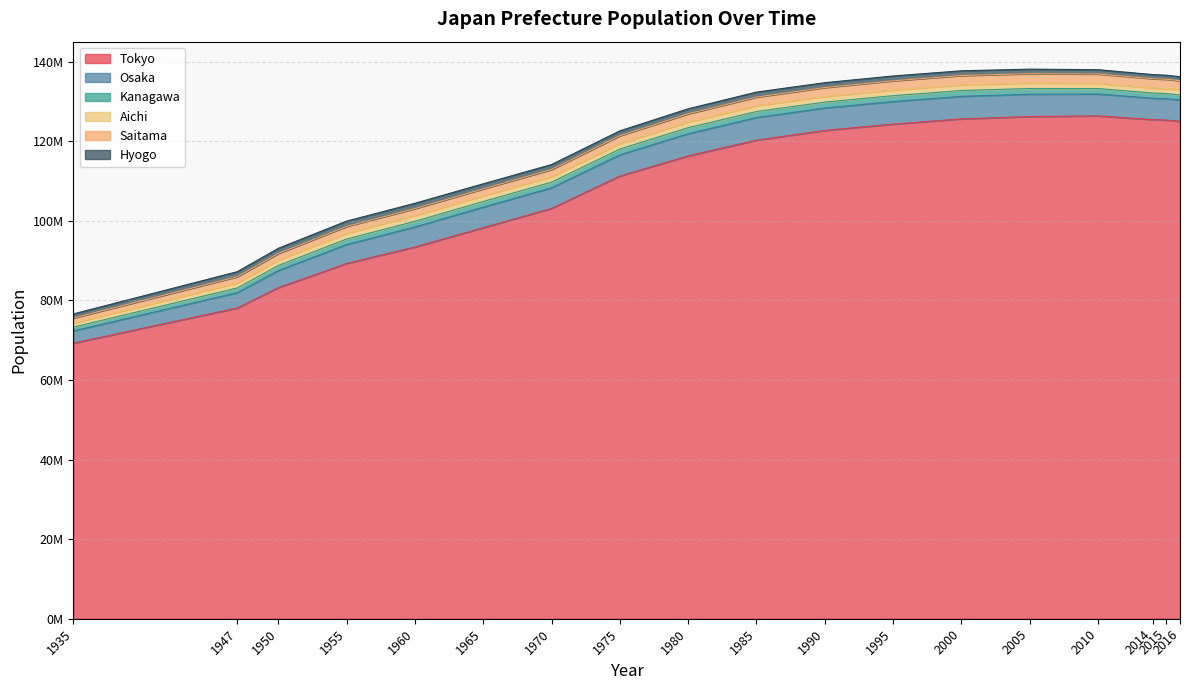

Does the chart display data point markers on the line(s)?

No